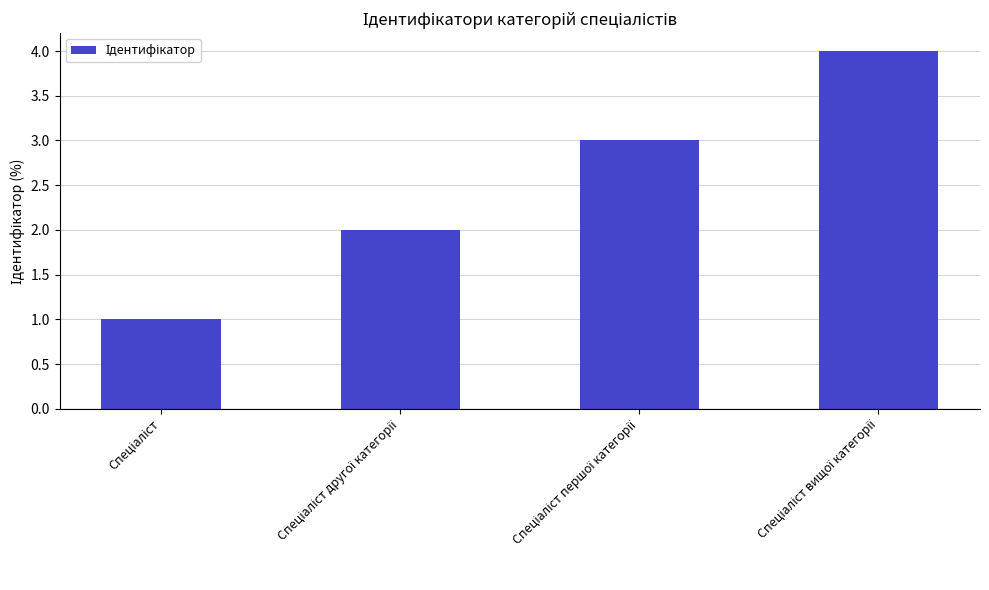

Count the values in the range 2 to 4.

3